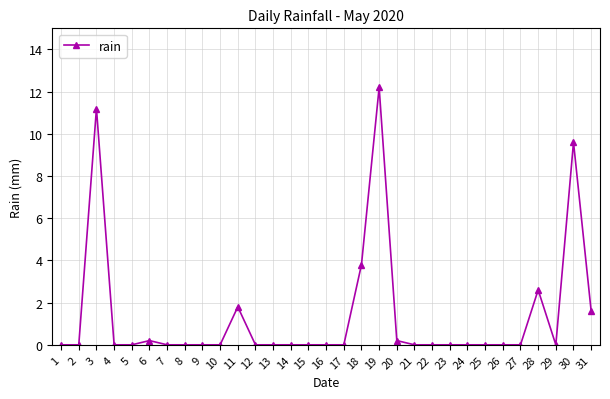

Reading left to right, transcribe all the data shown in this chart.

0.0	0.0	11.2	0.0	0.0	0.2	0.0	0.0	0.0	0.0	1.8	0.0	0.0	0.0	0.0	0.0	0.0	3.8	12.2	0.2	0.0	0.0	0.0	0.0	0.0	0.0	0.0	2.6	0.0	9.6	1.6